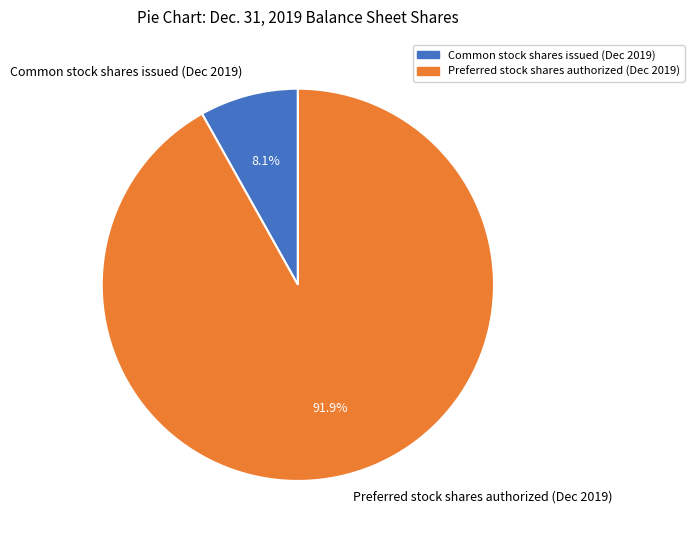

Count the number of slices in the pie.

2